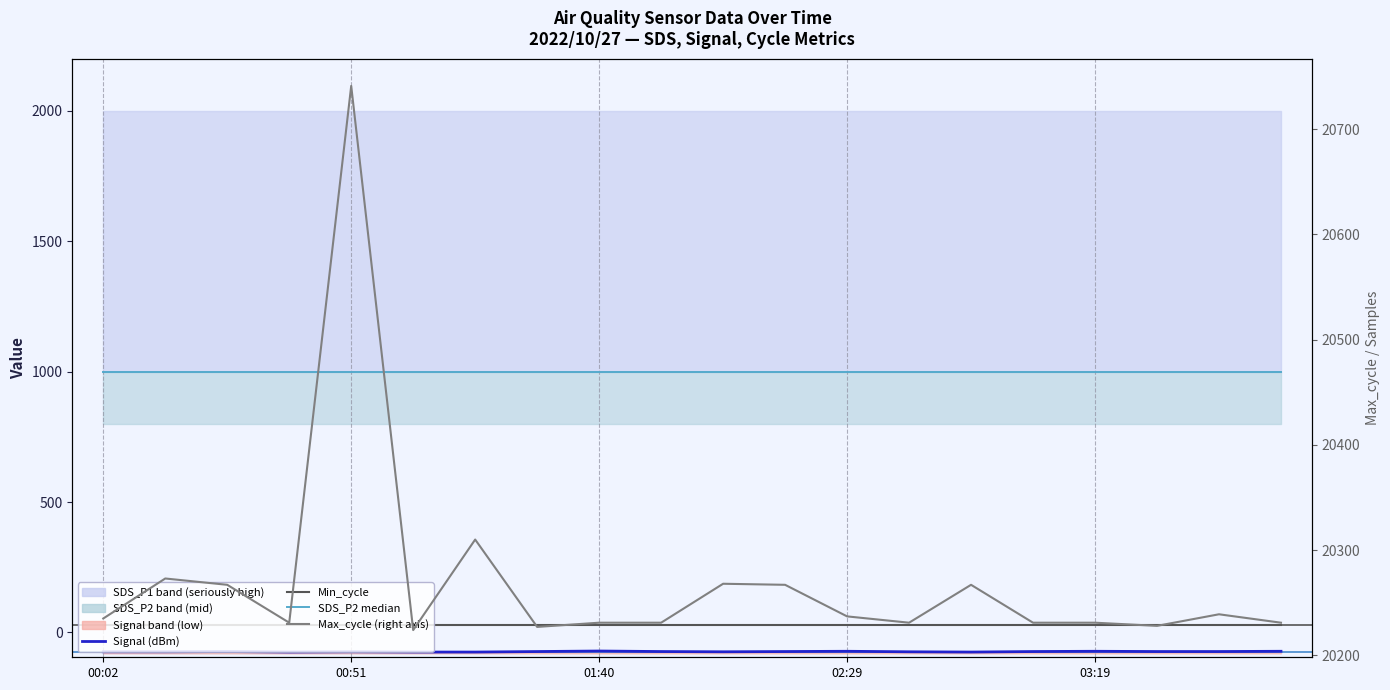

True or false: Signal (dBm) and Min_cycle cross at least once.

False